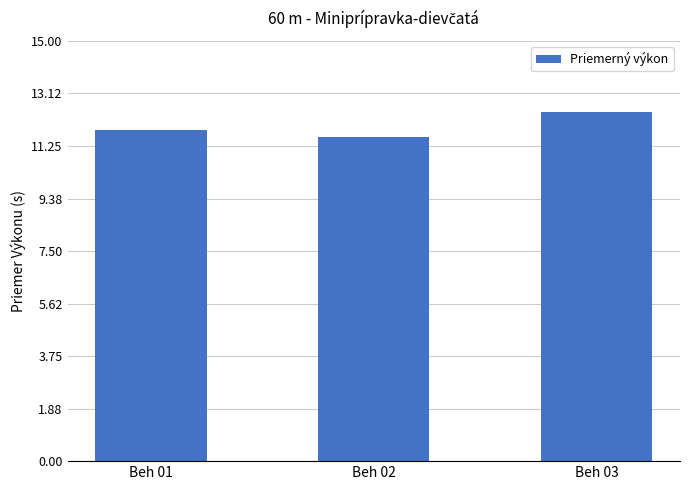

What is the difference between the maximum and minimum values?

0.9